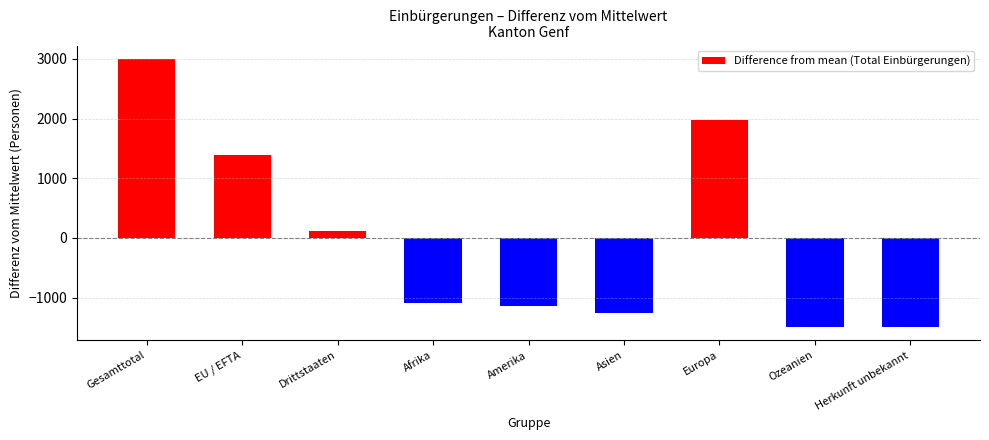

What is the smallest value displayed?

-1494.7